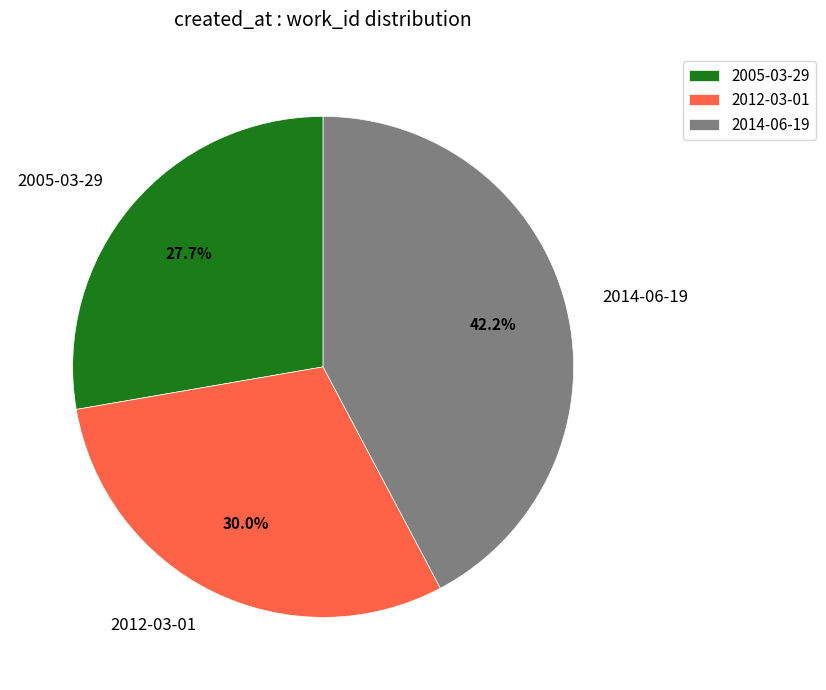

To the nearest percent, what is the difference between the largest and smallest slice percentages?

15%